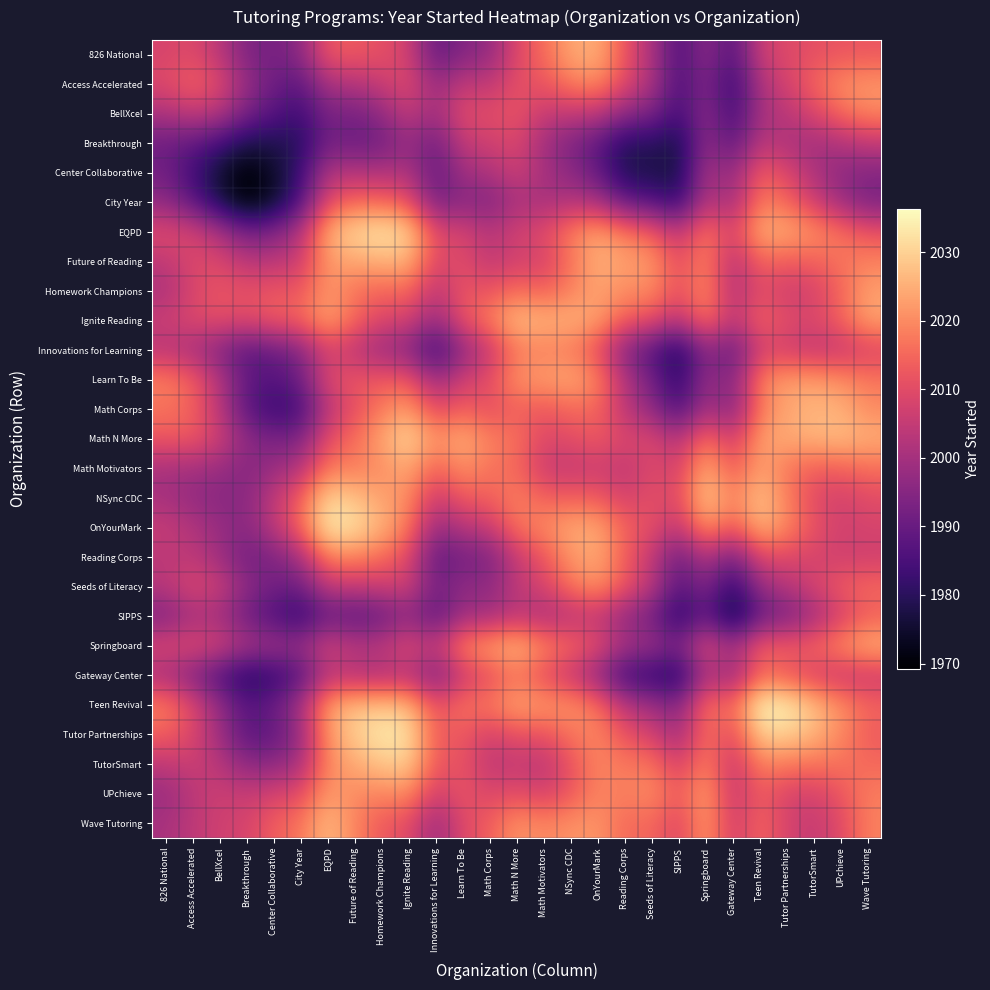

Which category has the highest value across all series?

Teen Revival